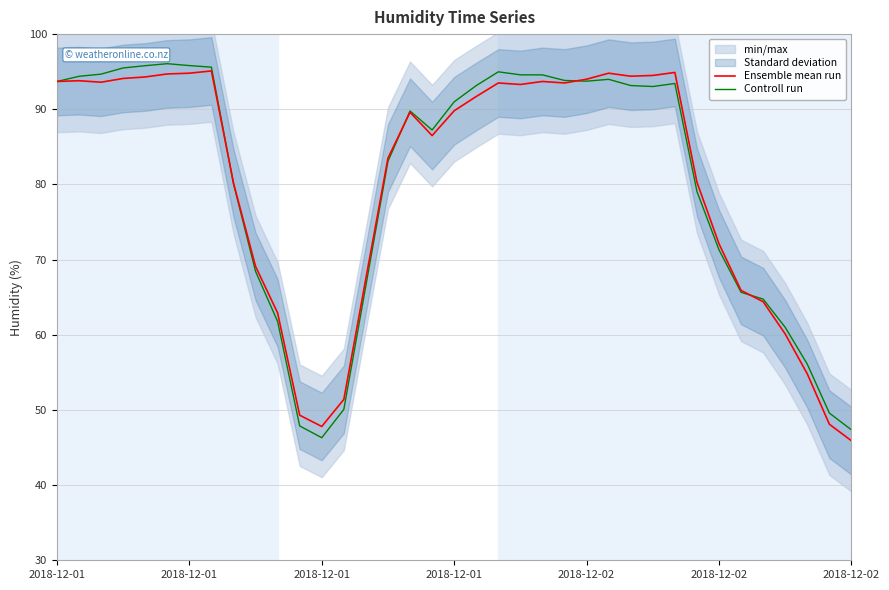

The Ensemble mean run series shows 93.7 at 2018-12-01. True or false?

True